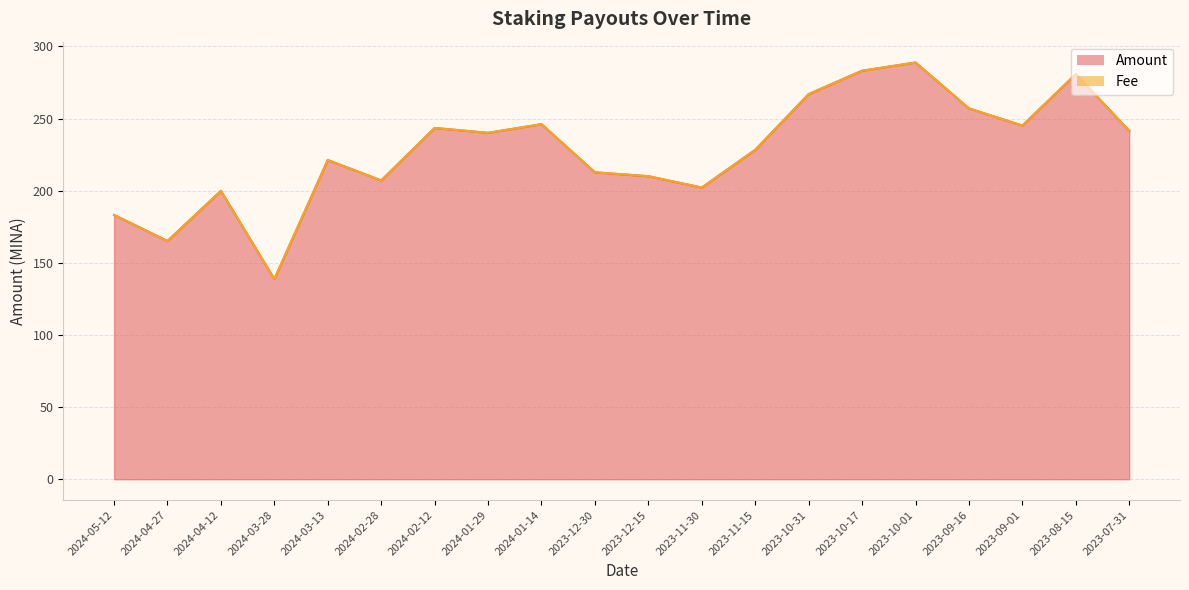

Reading left to right, transcribe all the data shown in this chart.

183.2	165.1	199.9	138.7	221.2	207.1	243.4	240.1	246.1	212.7	210.0	202.1	228.3	266.9	283.1	288.8	257.0	245.1	280.8	241.5